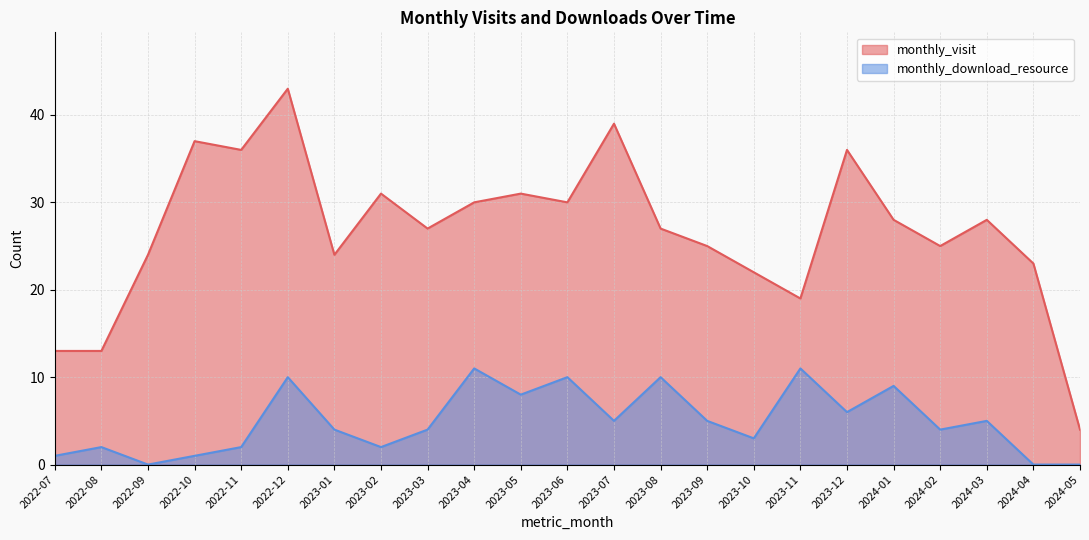

At 2022-09, list the series in order from smallest to largest.

monthly_download_resource, monthly_visit